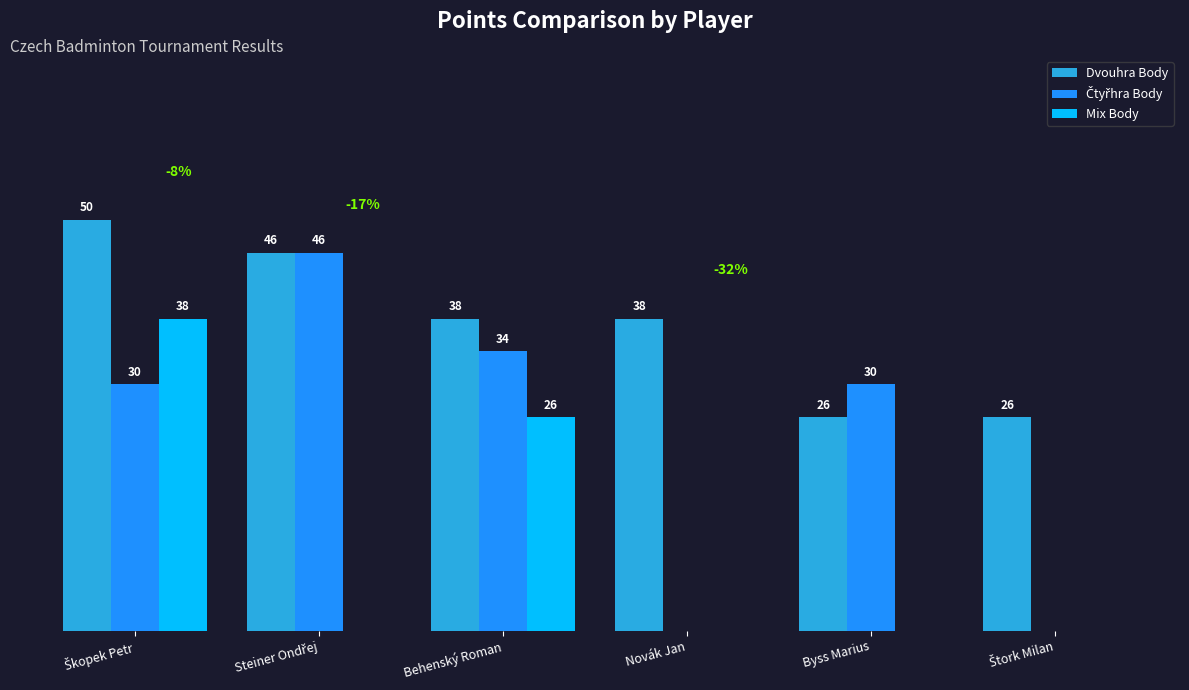

Reading left to right, list all the values displayed in this chart.

Dvouhra Body: Škopek Petr=50	Steiner Ondřej=46	Behenský Roman=38	Novák Jan=38	Byss Marius=26	Štork Milan=26
Čtyřhra Body: Škopek Petr=30	Steiner Ondřej=46	Behenský Roman=34	Novák Jan=0	Byss Marius=30	Štork Milan=0
Mix Body: Škopek Petr=38	Steiner Ondřej=0	Behenský Roman=26	Novák Jan=0	Byss Marius=0	Štork Milan=0